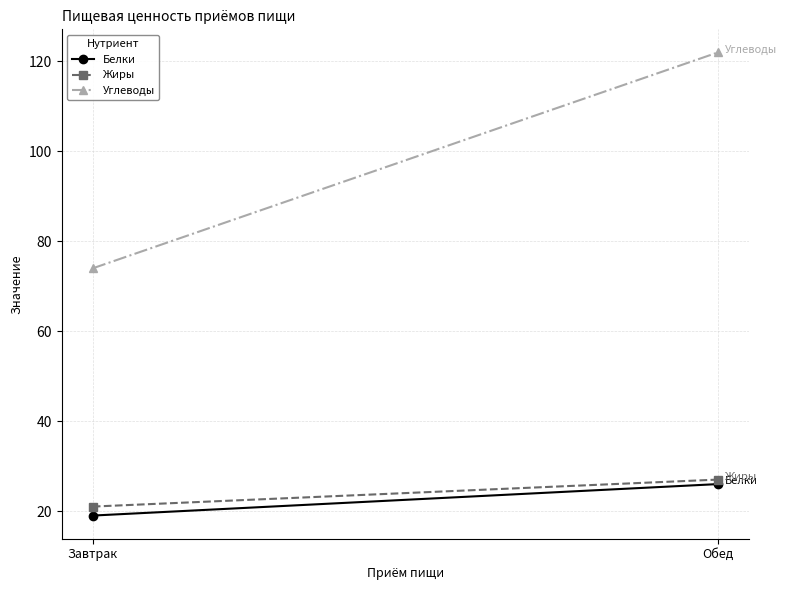

Reading right to left, extract all data points from this chart.

Белки: Обед=26	Завтрак=19
Жиры: Обед=27	Завтрак=21
Углеводы: Обед=122	Завтрак=74